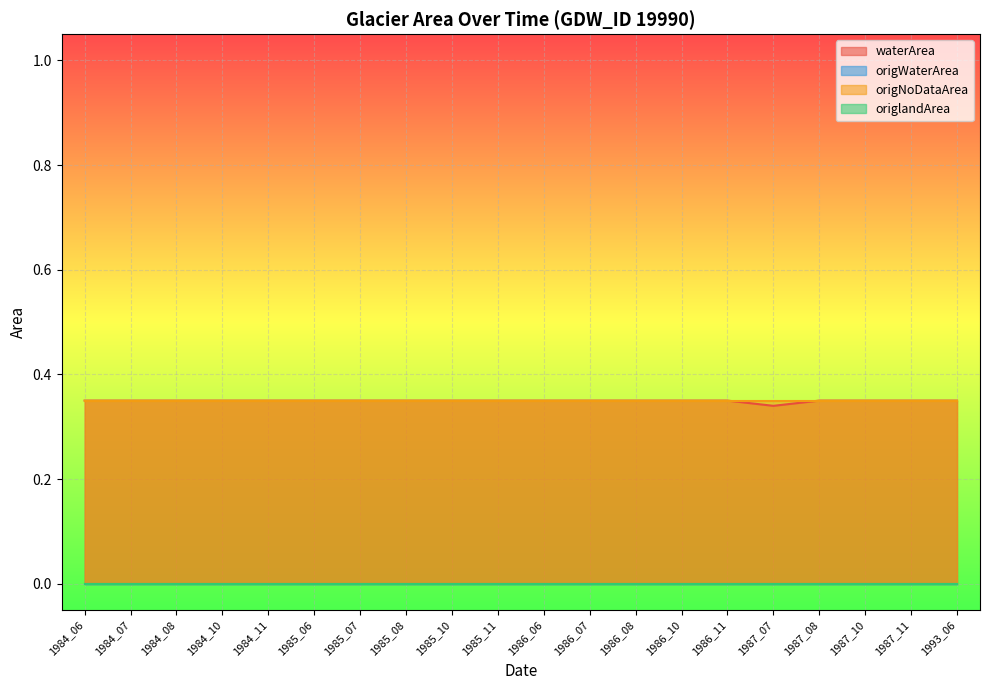

What are all the series names shown in the legend?

waterArea, origWaterArea, origNoDataArea, origlandArea